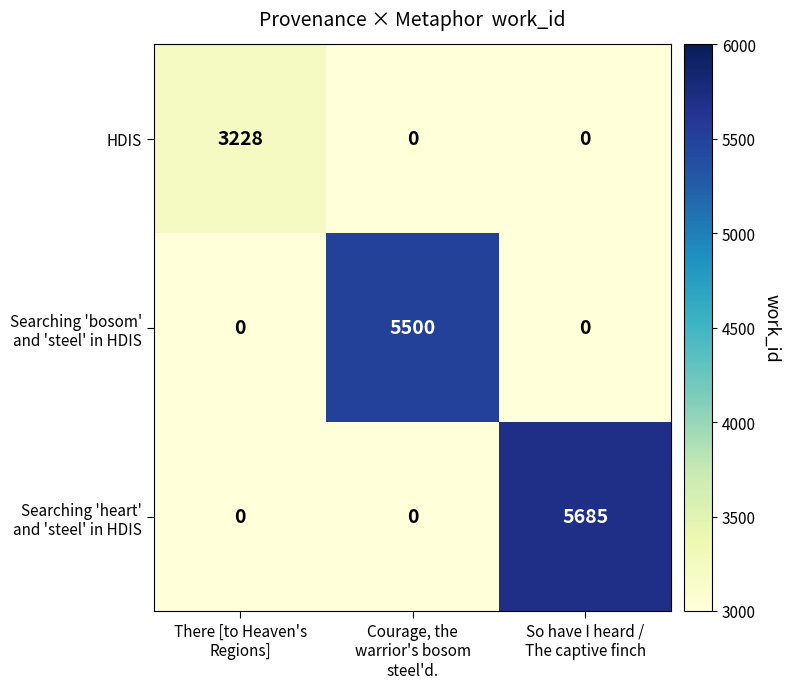

What is the difference between the maximum and second lowest values in the HDIS series?

3228